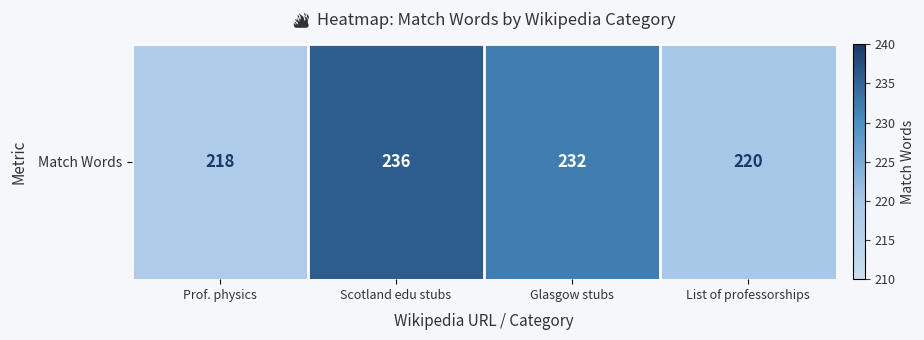

List the labels in order of value, smallest first.

Prof. physics, List of professorships, Glasgow stubs, Scotland edu stubs